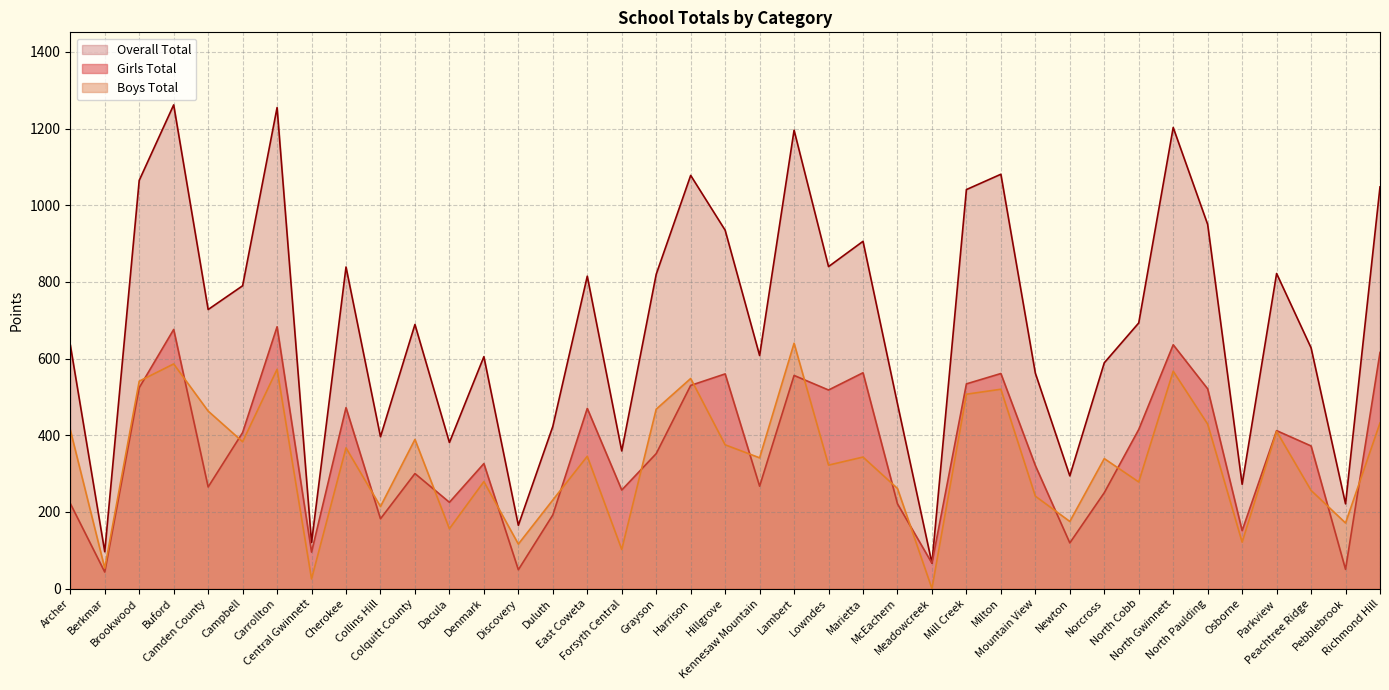

List the series in order of their peak value, highest first.

Overall Total, Girls Total, Boys Total